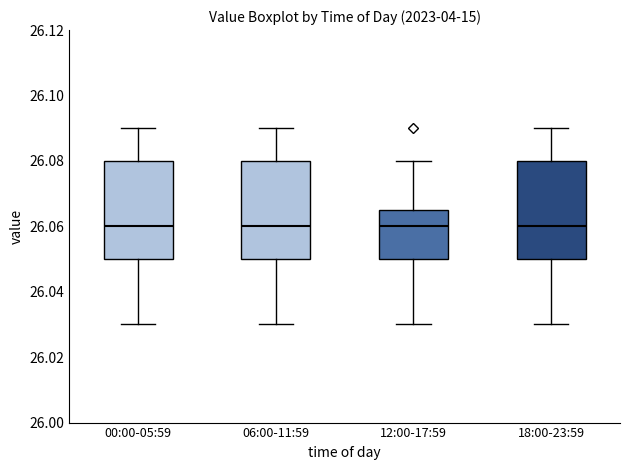

Reading left to right, read every box against the y-axis: the position of its median line, the range the box covers, and the ends of its whiskers. The values are not printed on the chart, so give them approximately, as read against the axis.

00:00-05:59: median 26.060, box 26.050 to 26.080, whiskers 26.030 to 26.090
06:00-11:59: median 26.060, box 26.050 to 26.080, whiskers 26.030 to 26.090
12:00-17:59: median 26.060, box 26.050 to 26.066, whiskers 26.030 to 26.080
18:00-23:59: median 26.060, box 26.050 to 26.080, whiskers 26.030 to 26.090